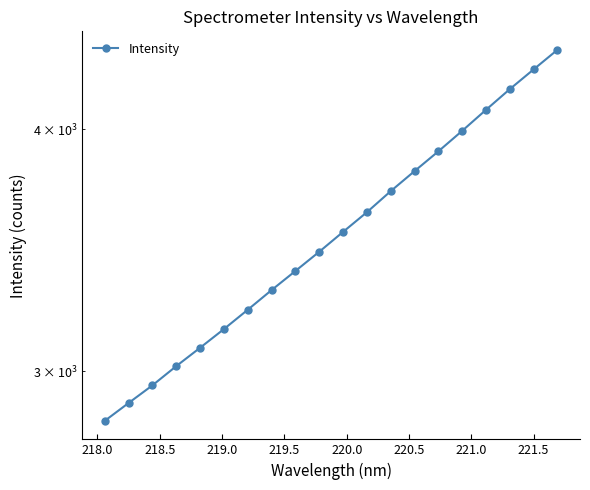

The chart shows a value of 1299.3 at 17. True or false?

False